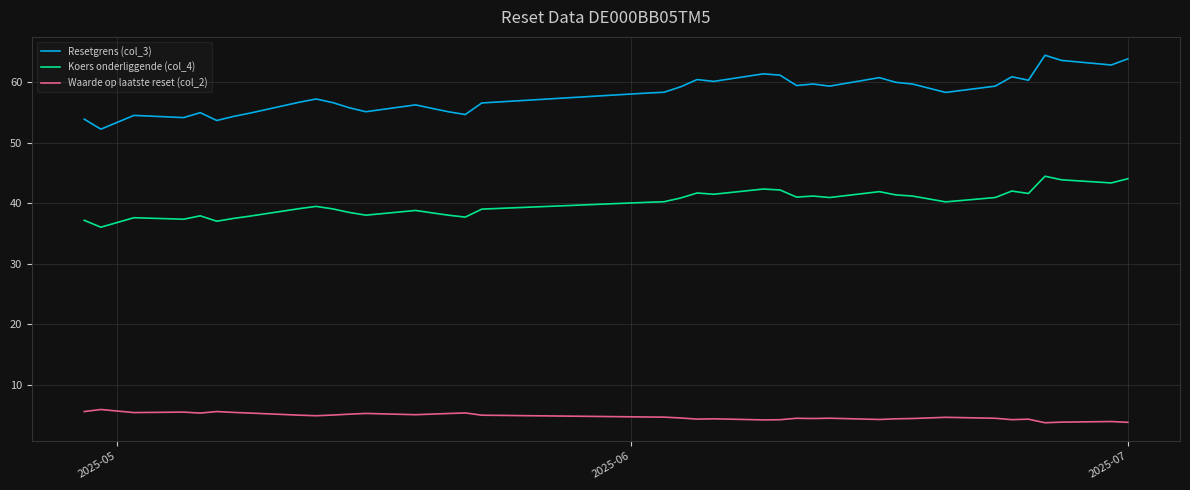

Which series has the widest spread of values?

Resetgrens (col_3)